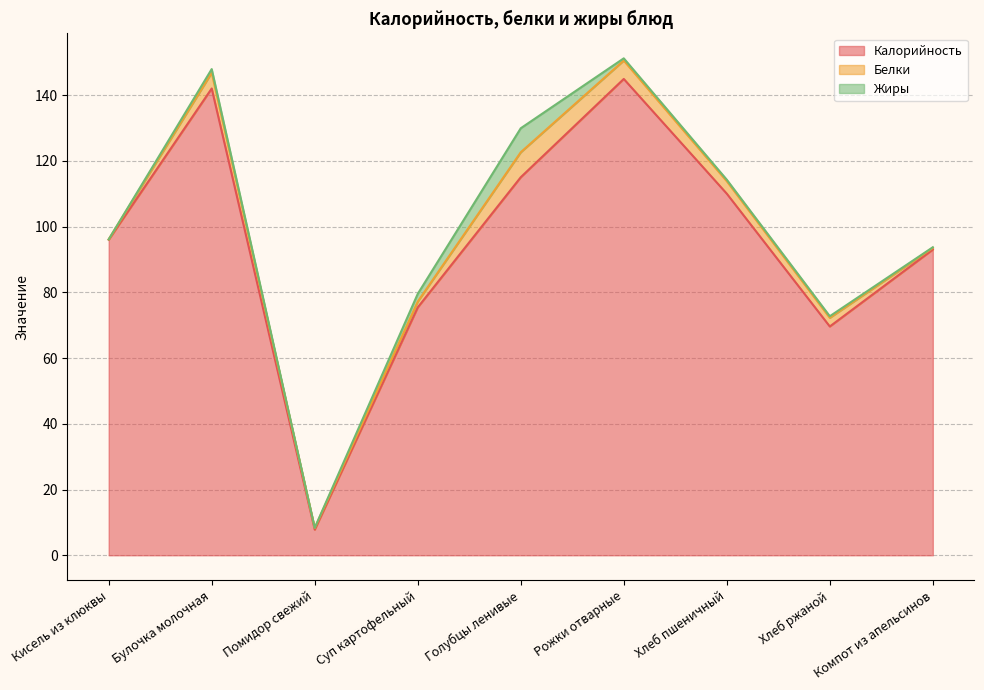

What is the difference between the maximum and minimum values in the Жиры series?

7.3